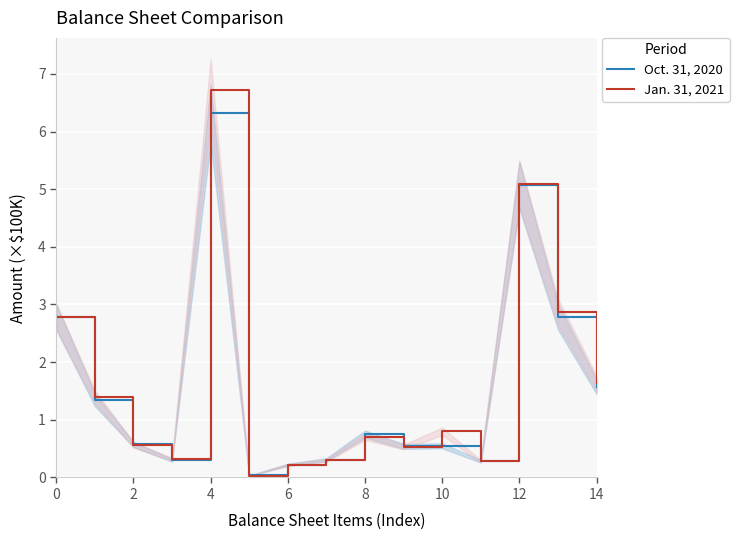

Read the Oct. 31, 2020 value at 14.

1.6